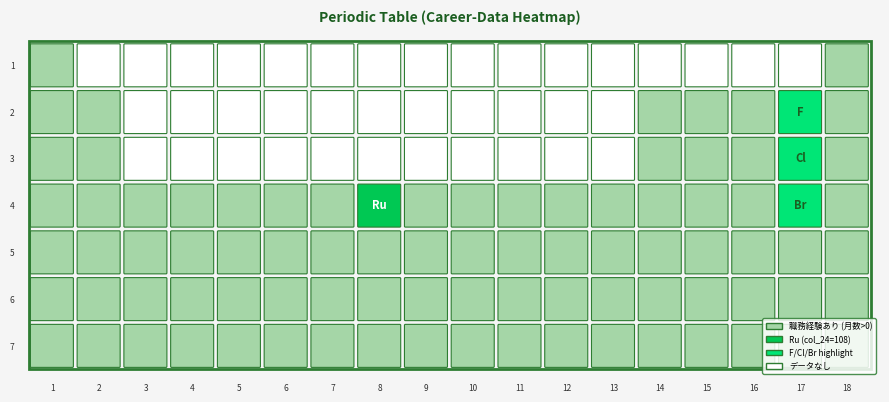

The value of row2 at 1 is 1. True or false?

True